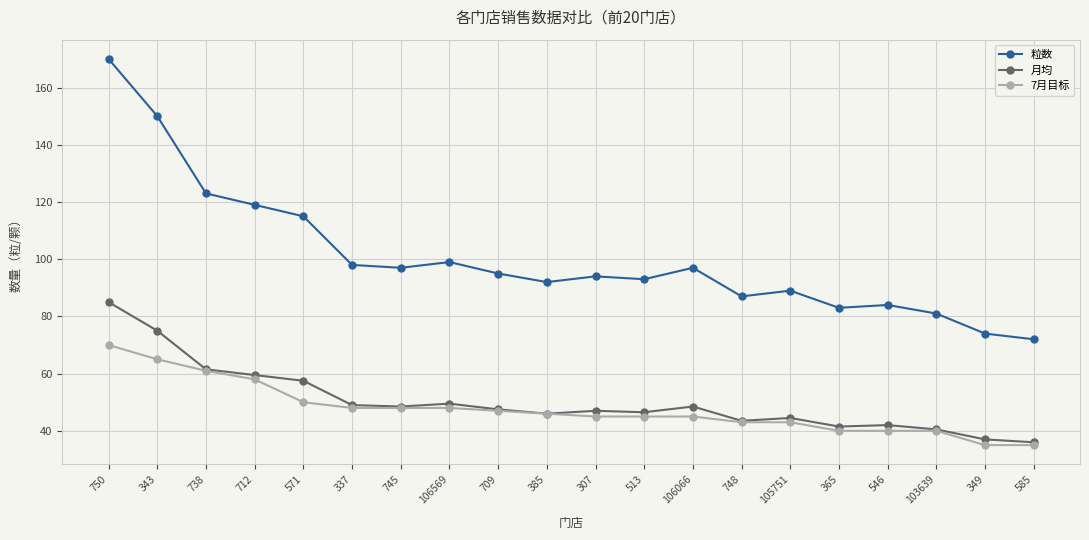

True or false: 粒数 and 月均 cross at least once.

False